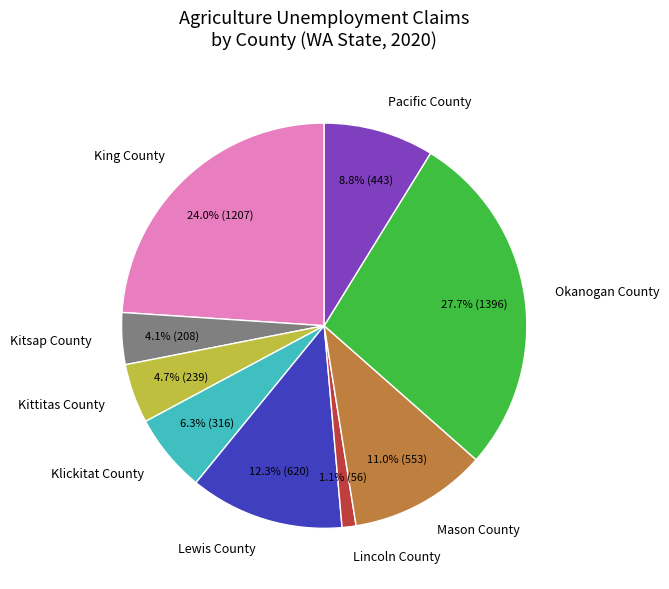

Does Pacific County account for over 50% of the chart?

No